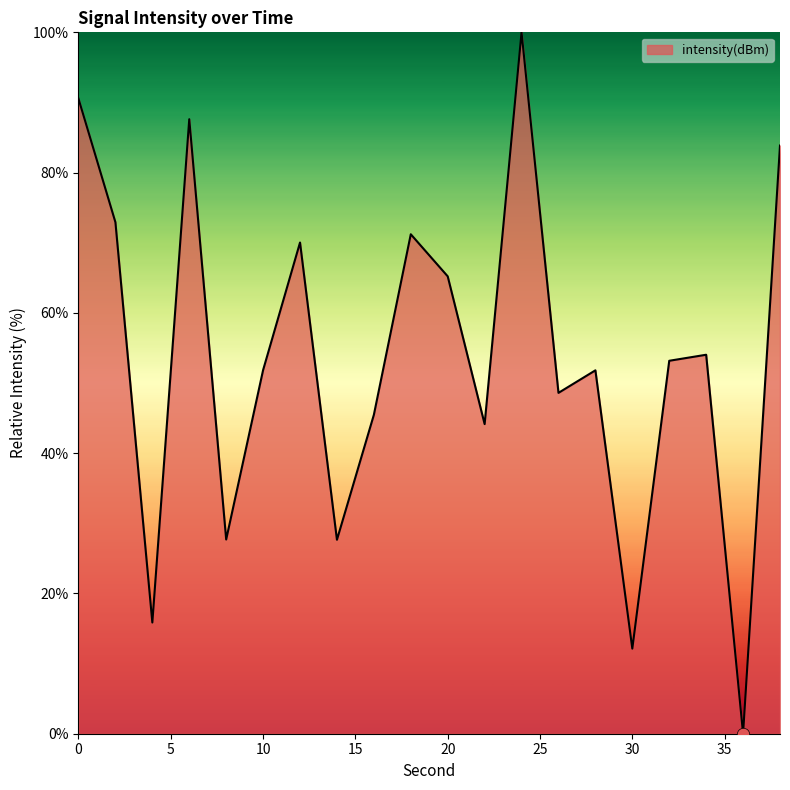

What is the maximum value shown in the chart?

100.0